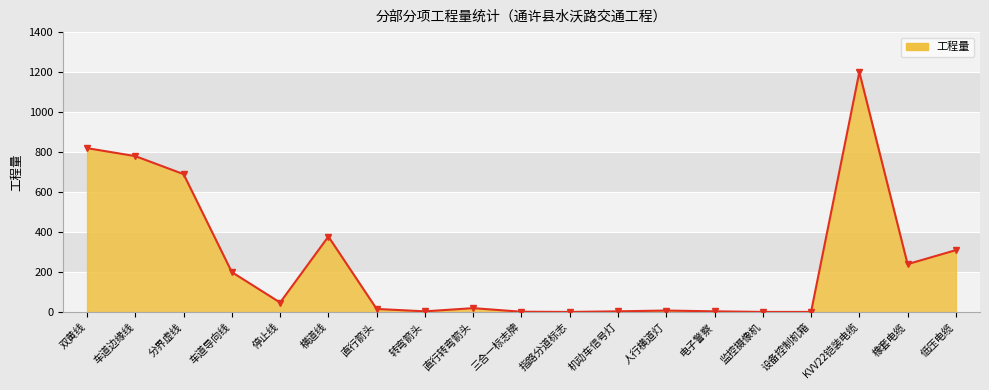

True or false: the data shows 20 at 直行转弯箭头.

True